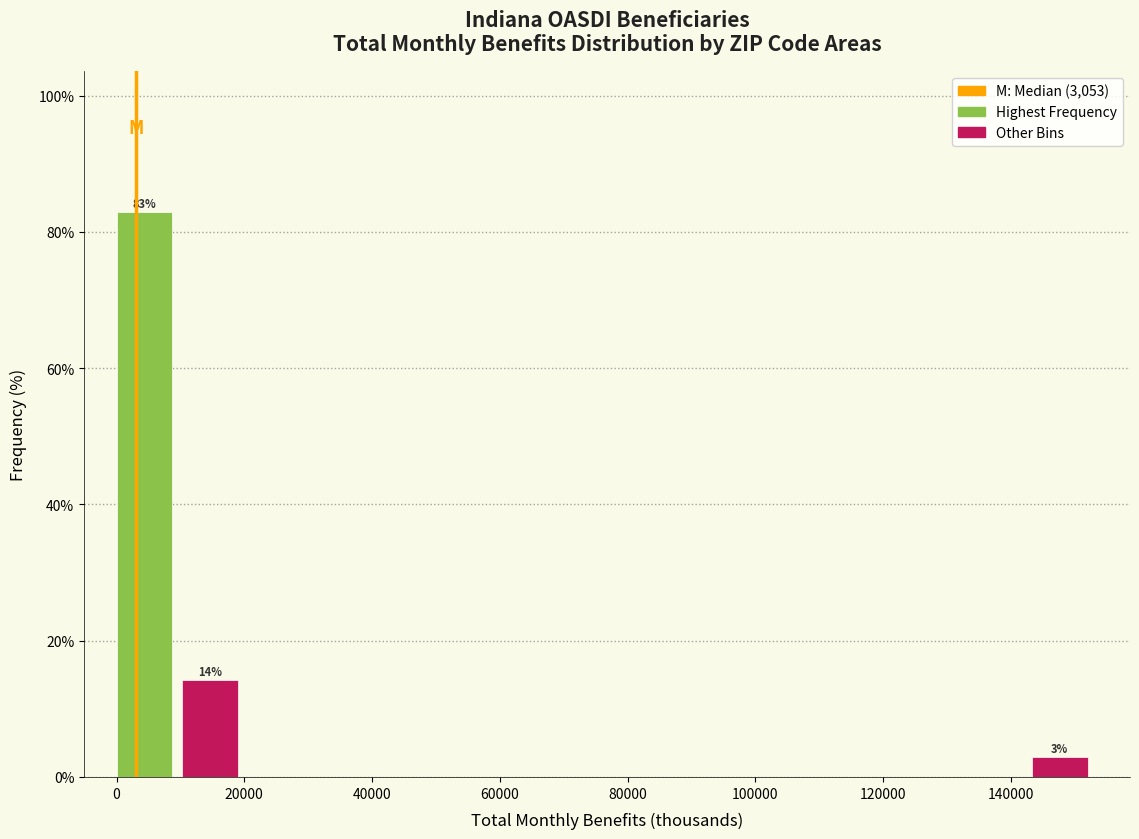

Which range on the x-axis has the tallest bar?

0 to 10000